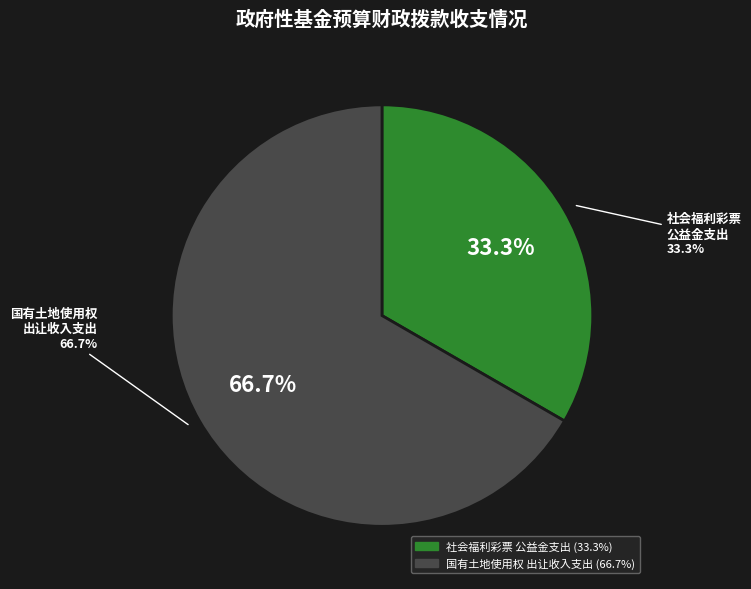

How many segments does this pie chart have?

2